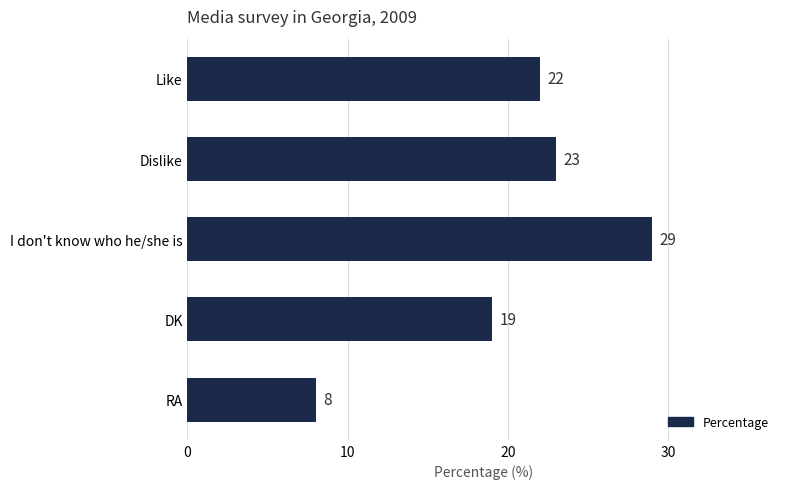

True or false: the data shows 37 at Dislike.

False